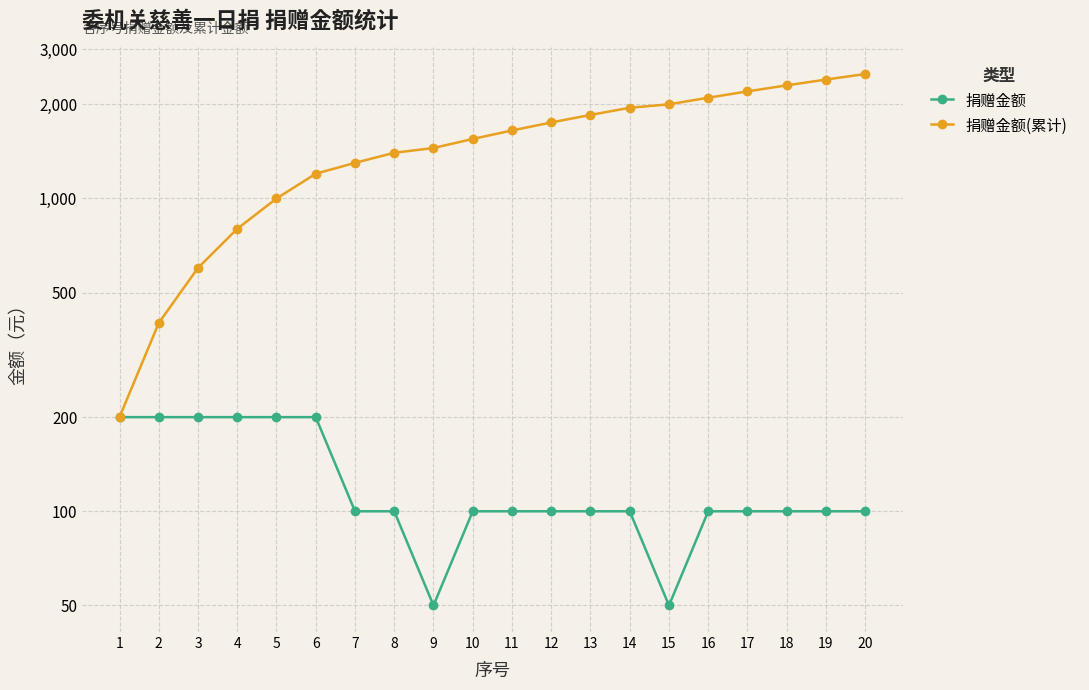

True or false: 捐赠金额(累计) and 捐赠金额 cross at least once.

False